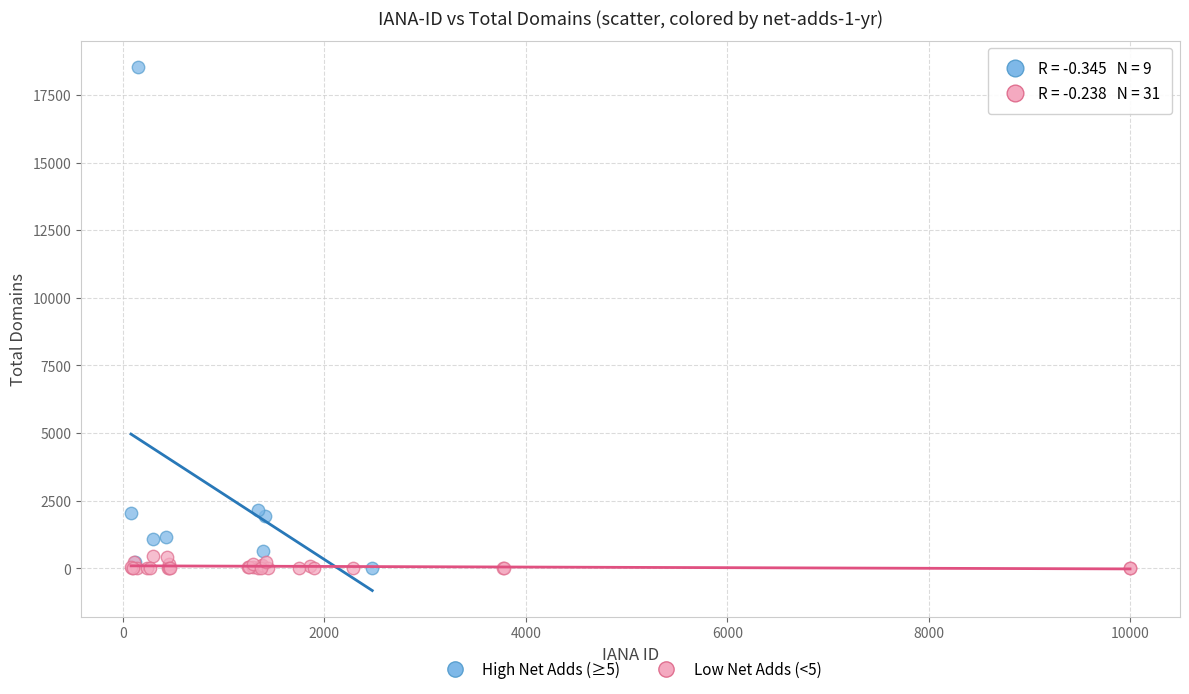

Which series has the widest spread of Y values?

High Net Adds (≥5)